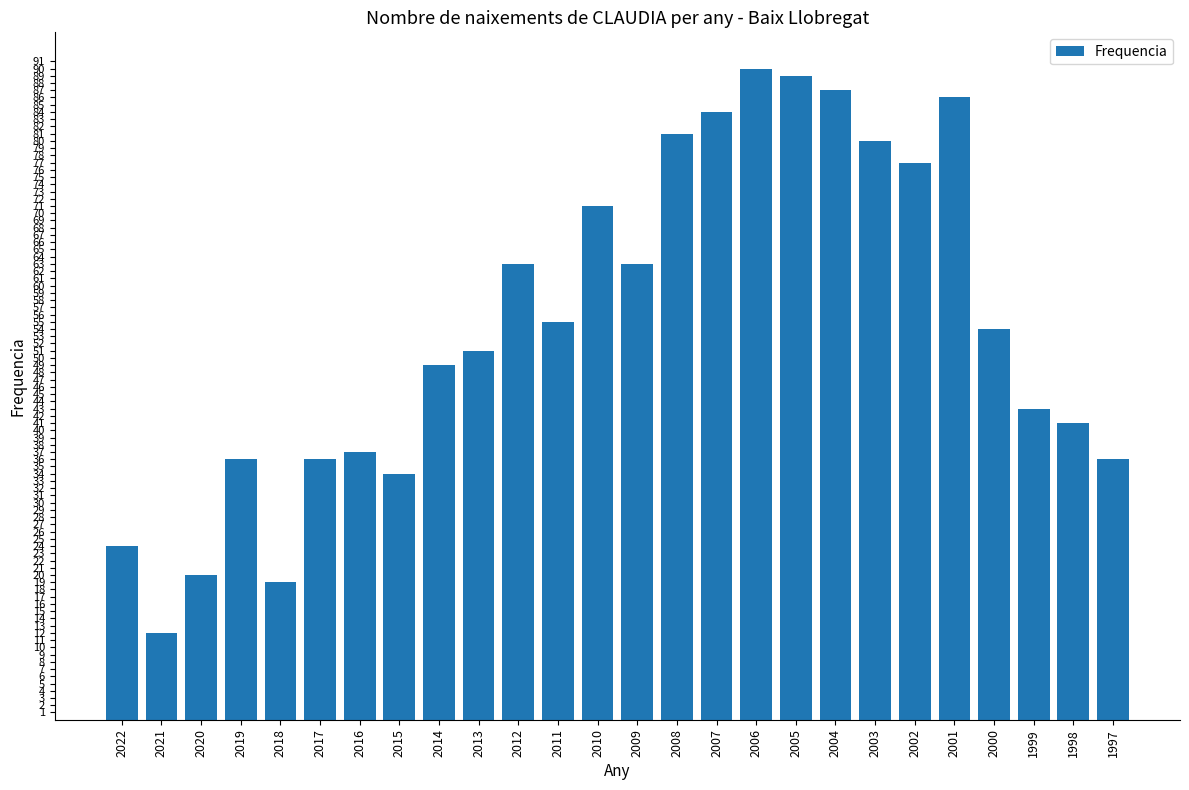

What is the change in value from 2017 to 2002?

+41